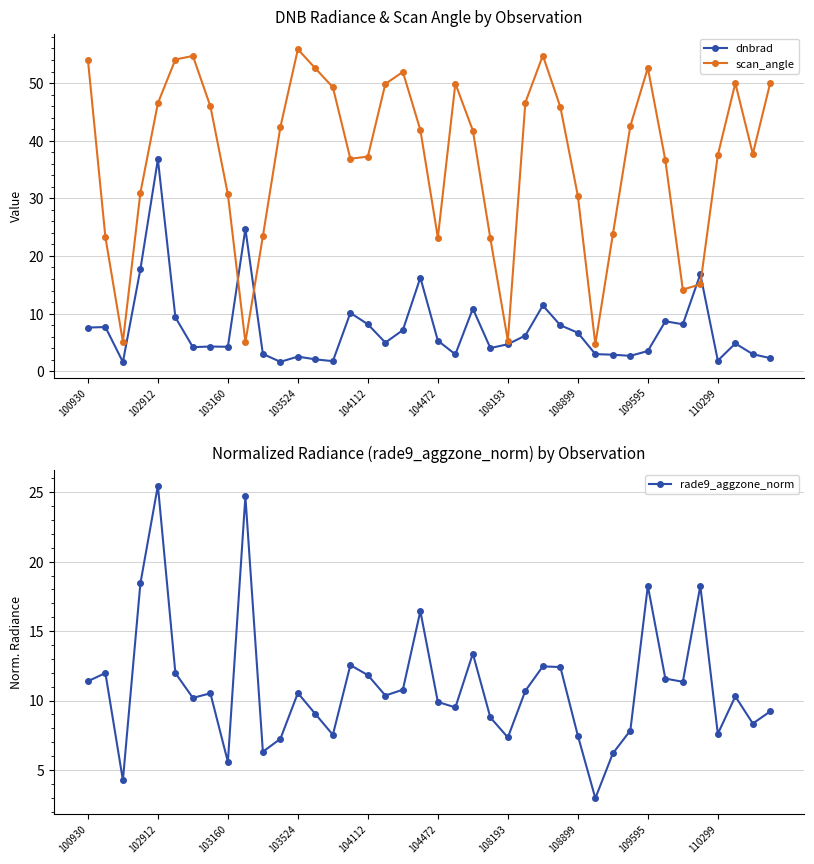

Rank the series by their maximum value, from highest to lowest.

scan_angle, dnbrad, rade9_aggzone_norm